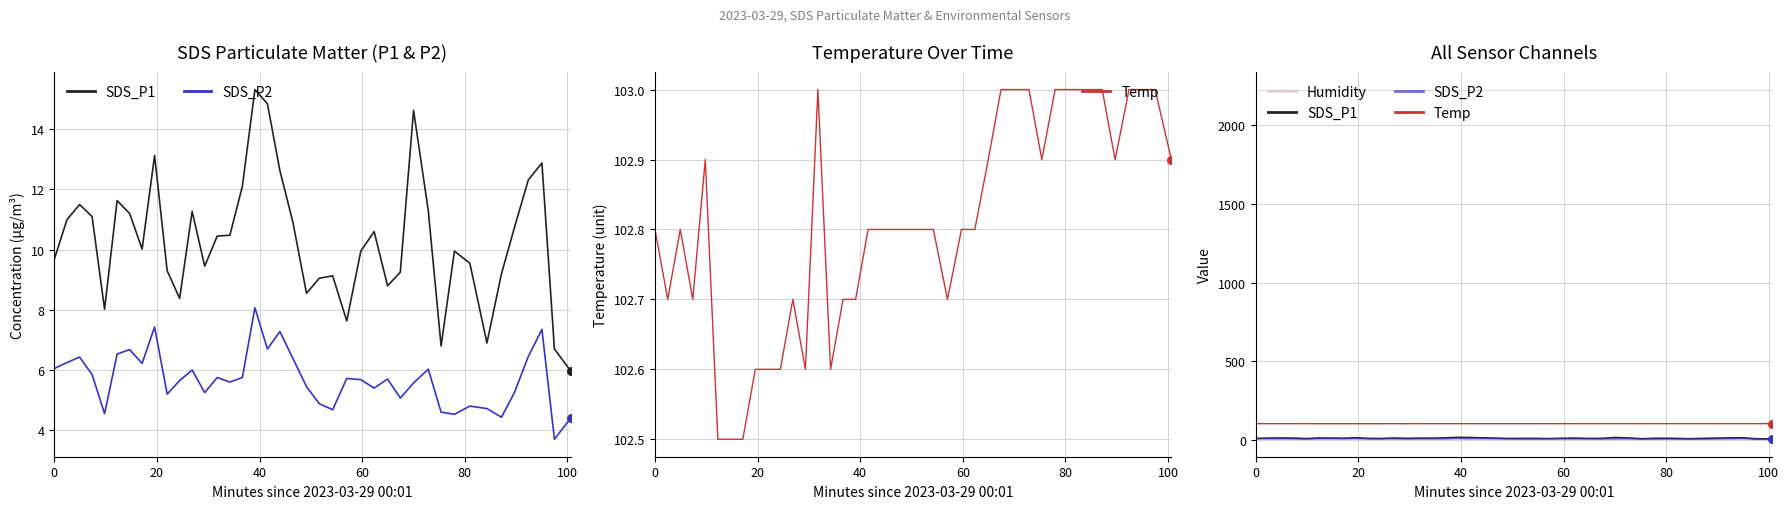

Is the value of Temp at 24 greater than the value of SDS_P2 at 20?

Yes